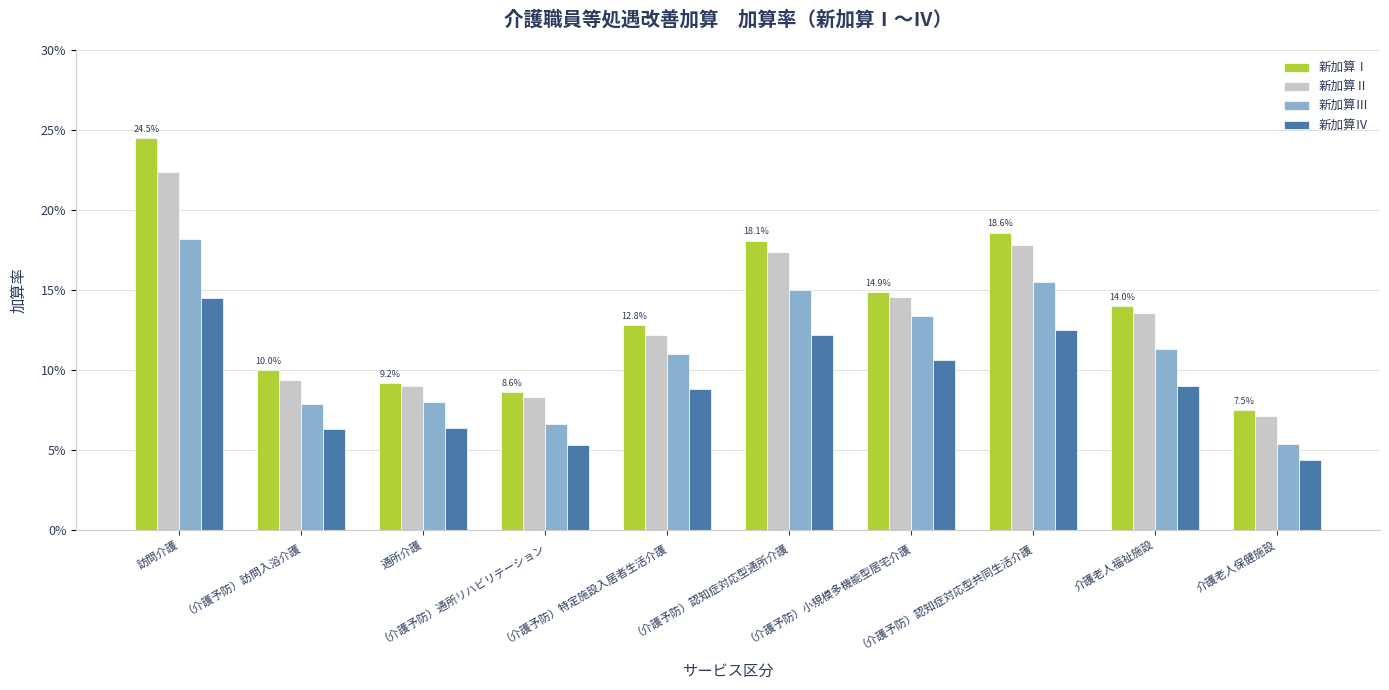

What is the average value of the 新加算Ⅱ series?

0.1